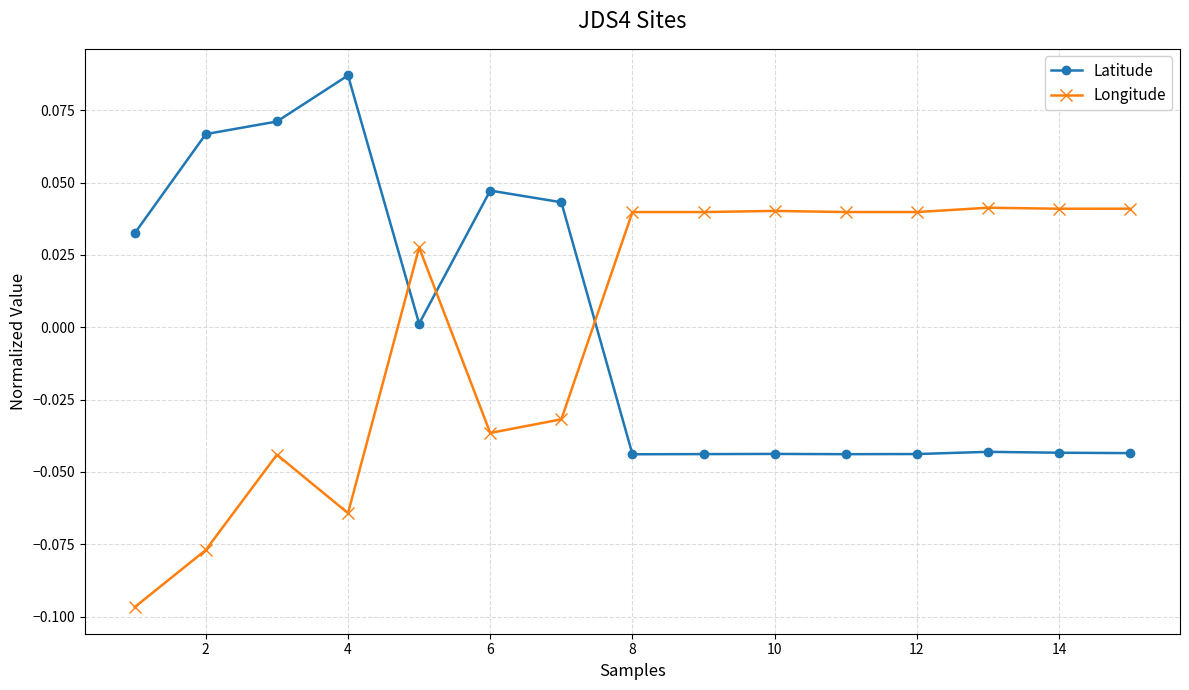

At how many categories does at least one series exceed 0?

15